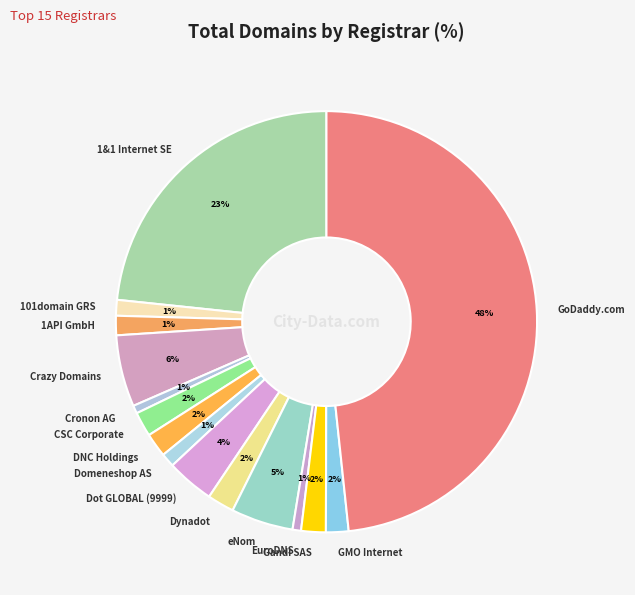

To the nearest percent, what is the combined percentage of 101domain GRS and Gandi SAS?

3%